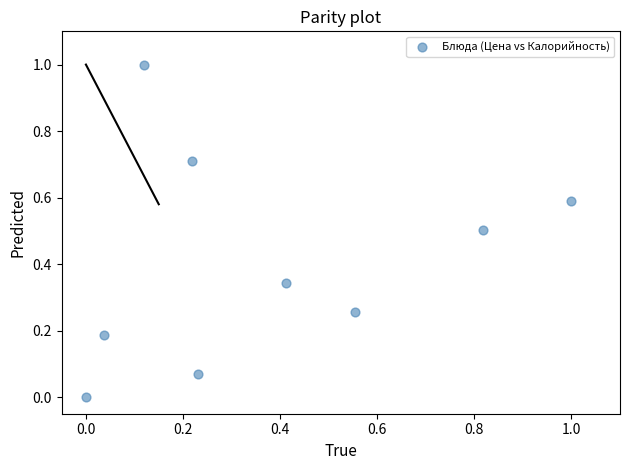

What is the average Y value?

0.4